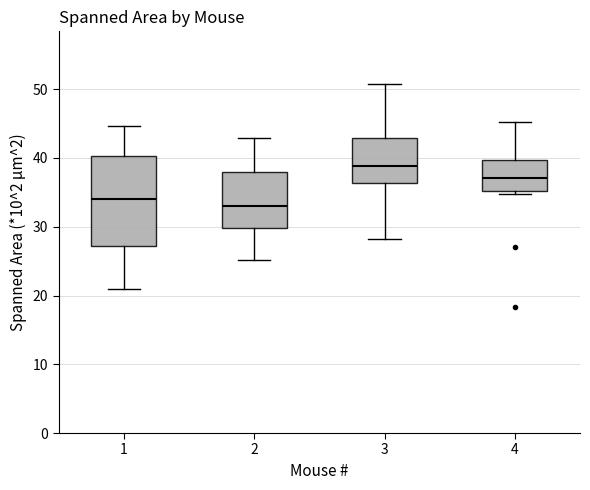

Reading left to right, transcribe this box plot: for each box, give where its median line is, the range the box spans, and where its two whiskers end, as read against the y-axis. The values are not printed on the chart, so give them approximately, as read against the axis.

1: median 34, box 27 to 40, whiskers 21 to 45
2: median 33, box 30 to 38, whiskers 25 to 43
3: median 39, box 36 to 43, whiskers 28 to 51
4: median 37, box 35 to 40, whiskers 35 (just below the box's lower edge) to 45